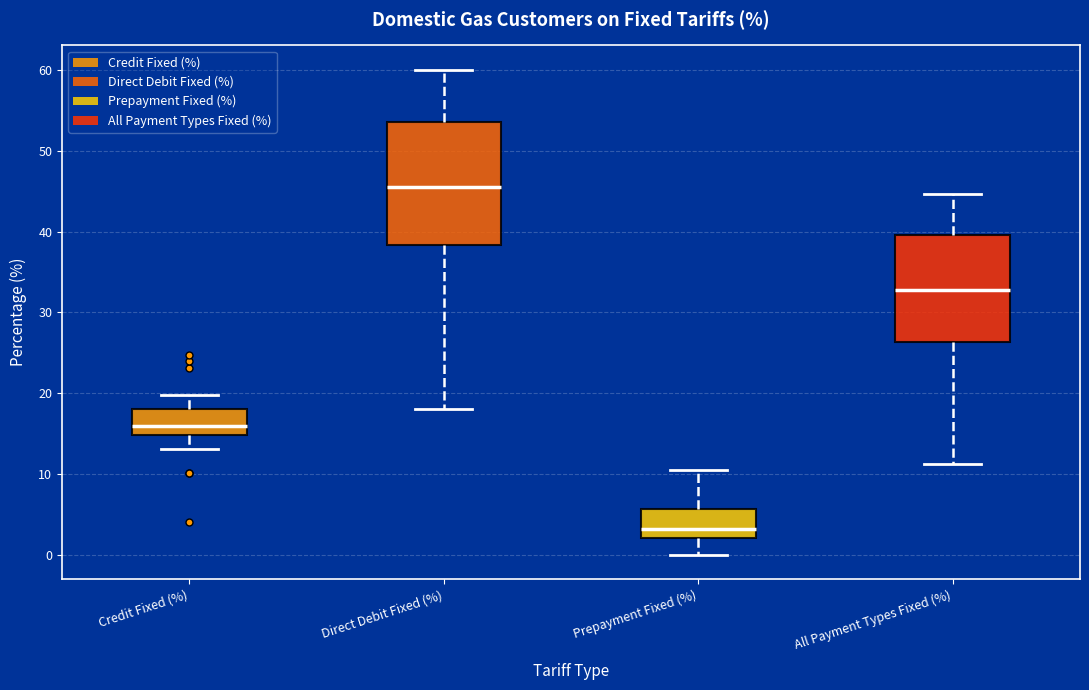

Reading left to right, read every box against the y-axis: the position of its median line, the range the box covers, and the ends of its whiskers. The values are not printed on the chart, so give them approximately, as read against the axis.

Credit Fixed (%): median 16, box 15 to 18, whiskers 13 to 20
Direct Debit Fixed (%): median 46, box 38 to 54, whiskers 18 to 60
Prepayment Fixed (%): median 3, box 2 to 6, whiskers 0 to 11
All Payment Types Fixed (%): median 33, box 26 to 40, whiskers 11 to 45